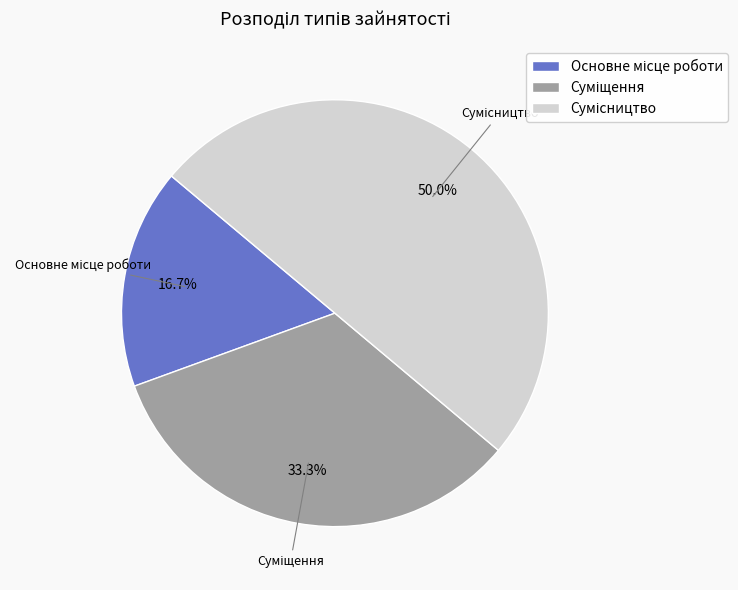

How many segments does this pie chart have?

3